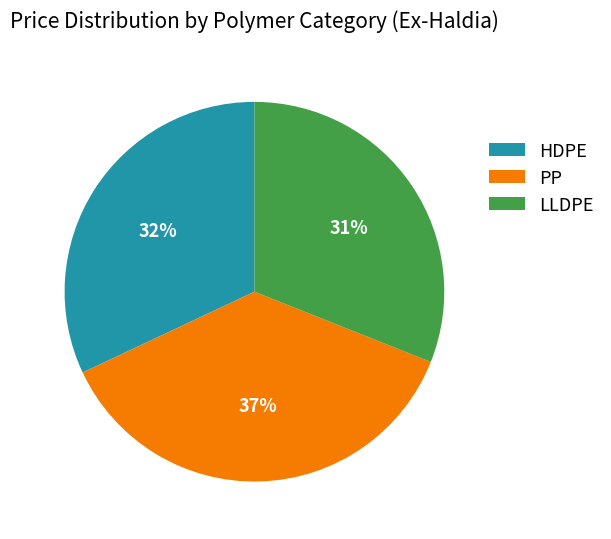

What is the ratio of the value at LLDPE to the value at PP?

0.8